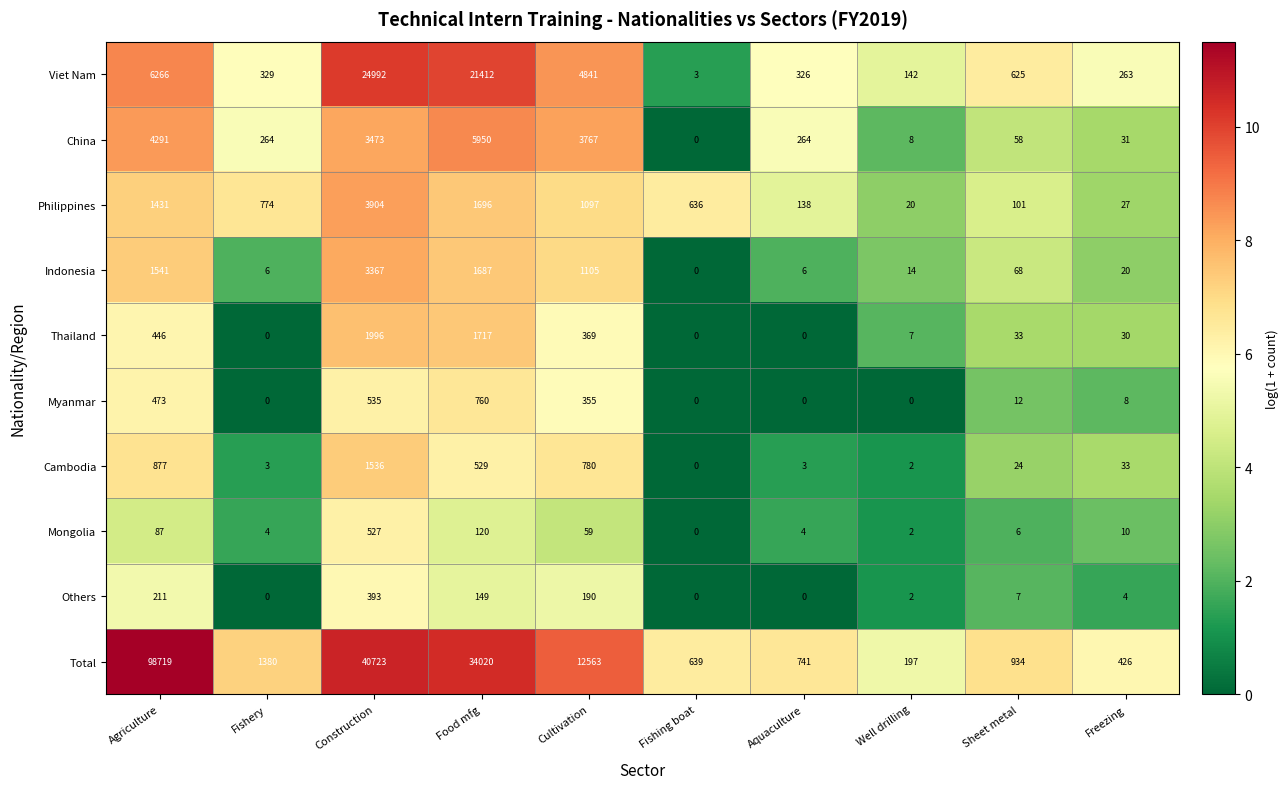

Which series has the widest spread of values?

Total